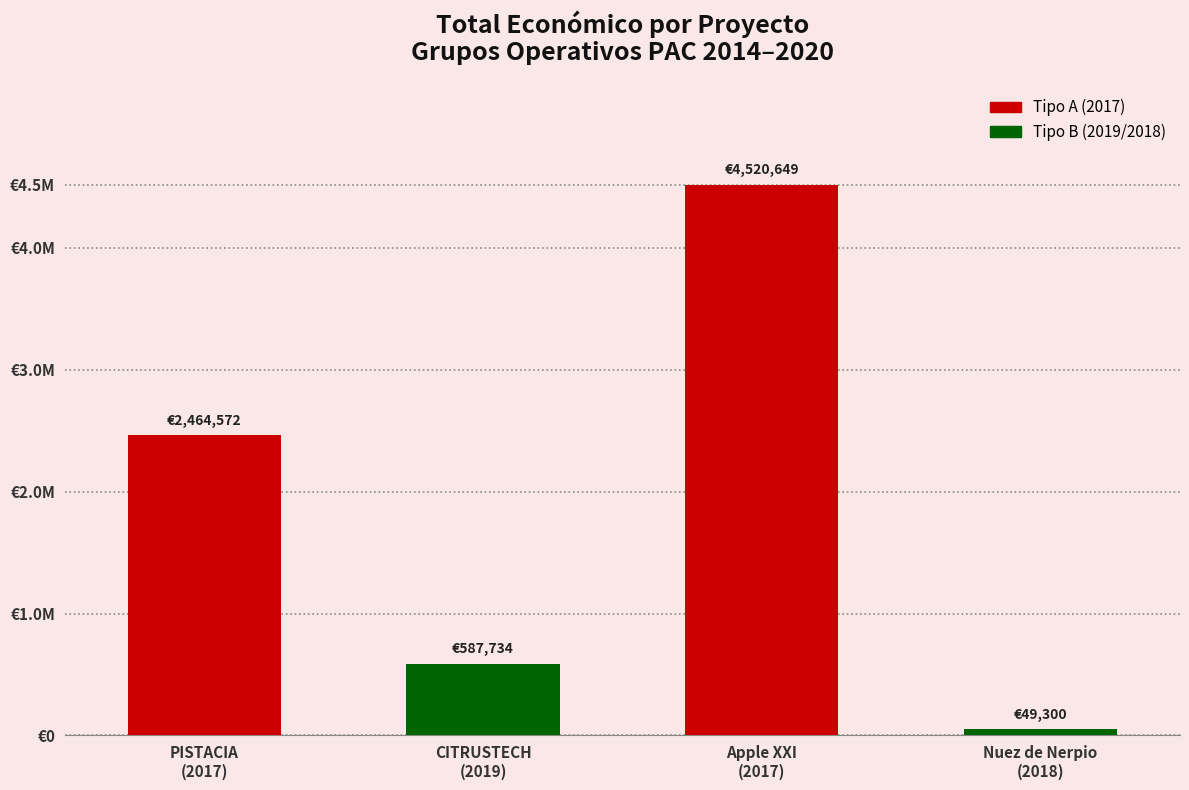

Reading right to left, what are all the values shown in this chart?

49300	4520649	587734	2464572